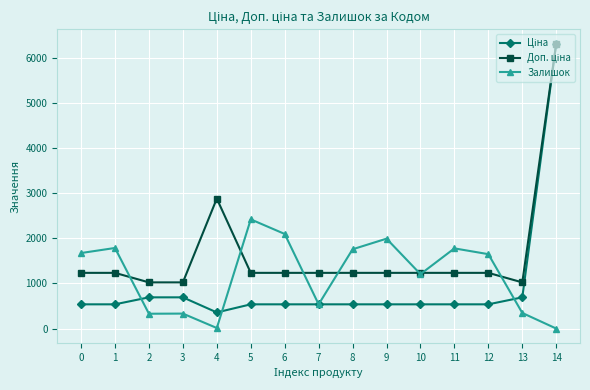

What is the maximum value for Залишок?

2419.0